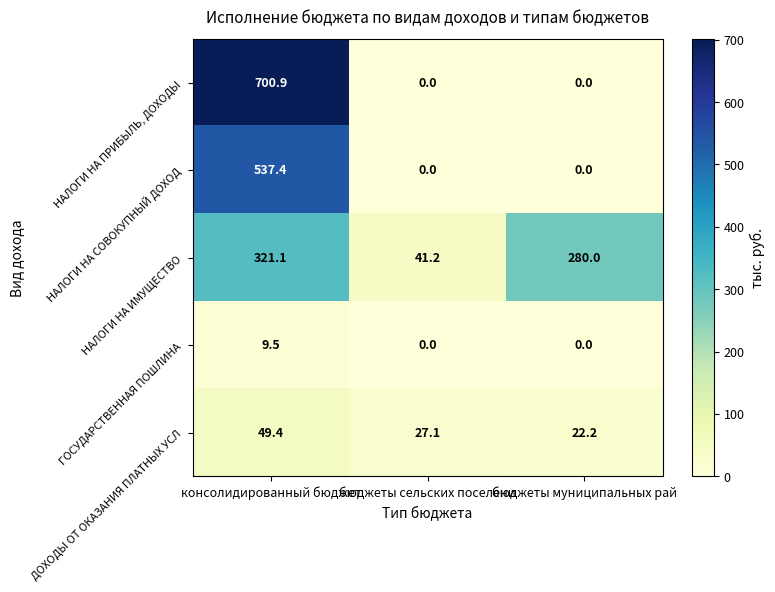

Which category has the lowest value in the НАЛОГИ НА ИМУЩЕСТВО series?

бюджеты сельских поселени